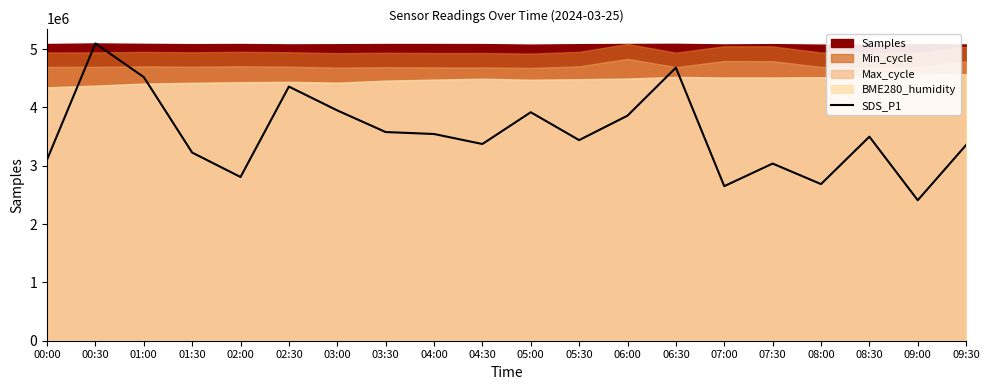

The chart shows a value of 2807564.4 at 02:00. True or false?

True